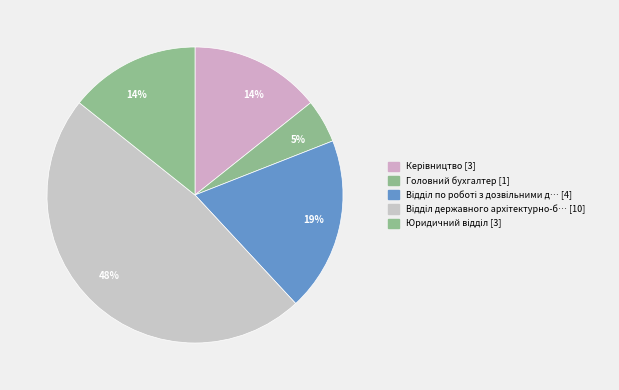

How many slices are in this pie chart?

5